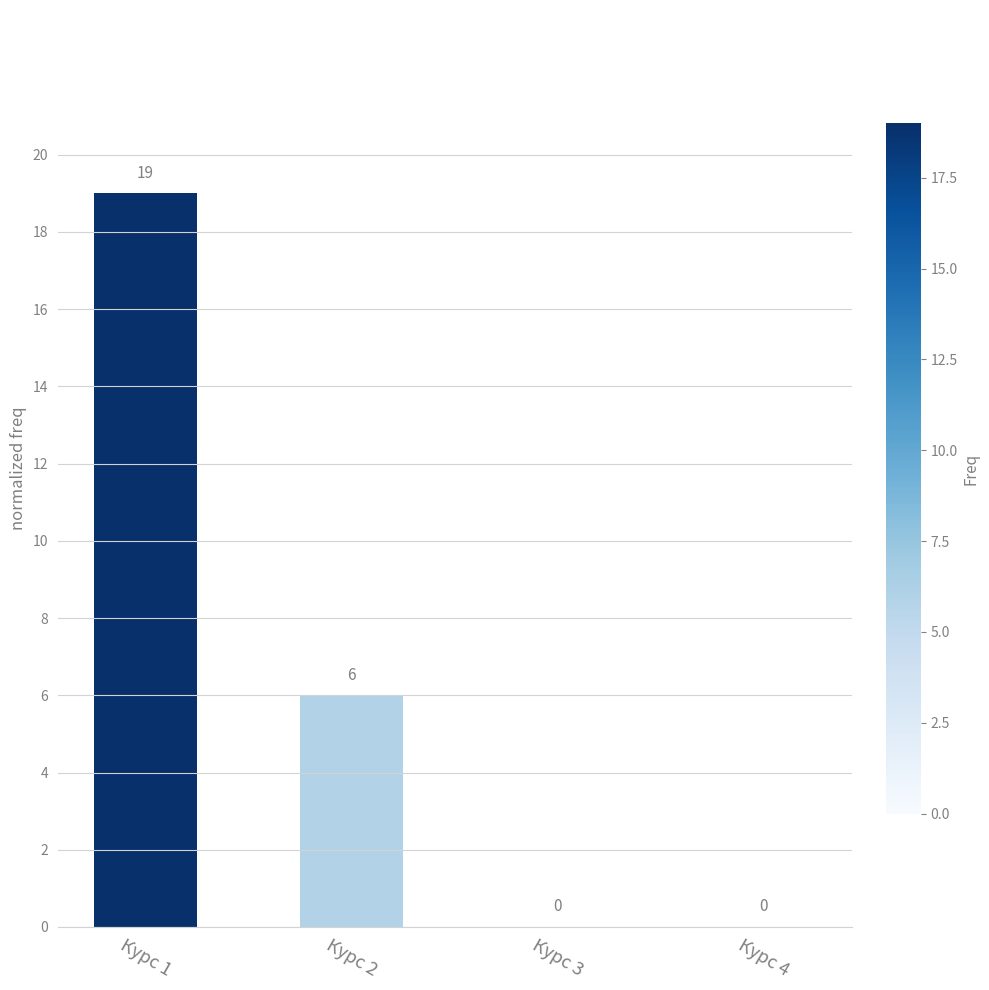

Reading right to left, extract all data points from this chart.

Курс 4=0	Курс 3=0	Курс 2=6	Курс 1=19